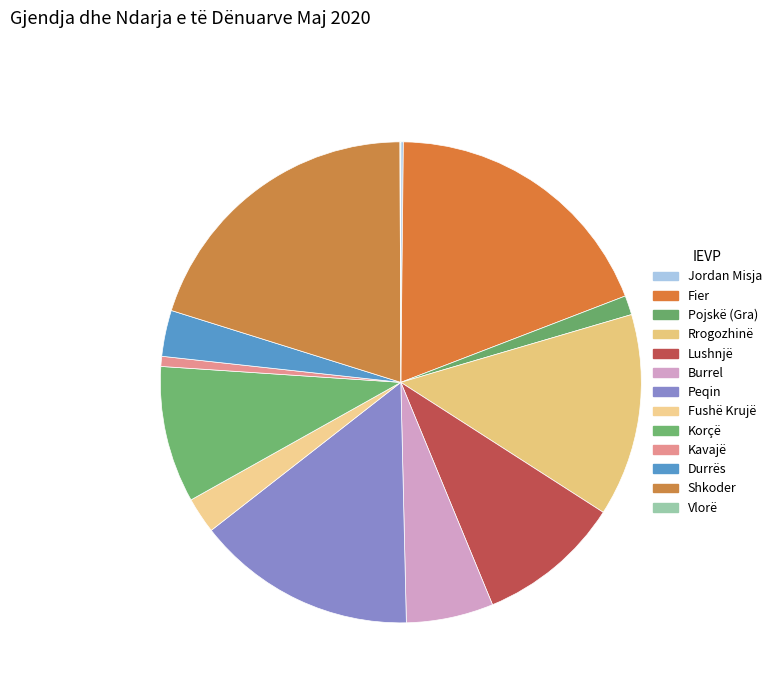

The Fushë Krujë slice represents 2% of the pie. True or false?

True